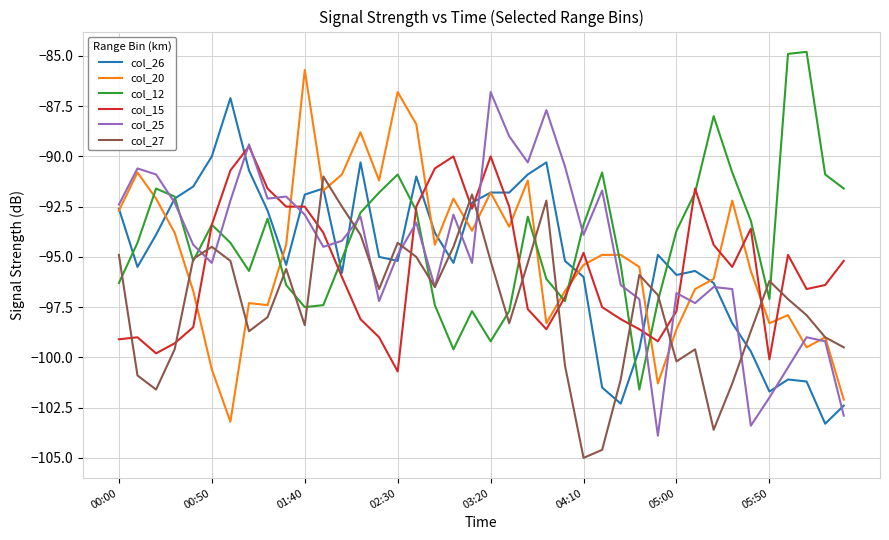

What is the greatest value displayed?

-84.8